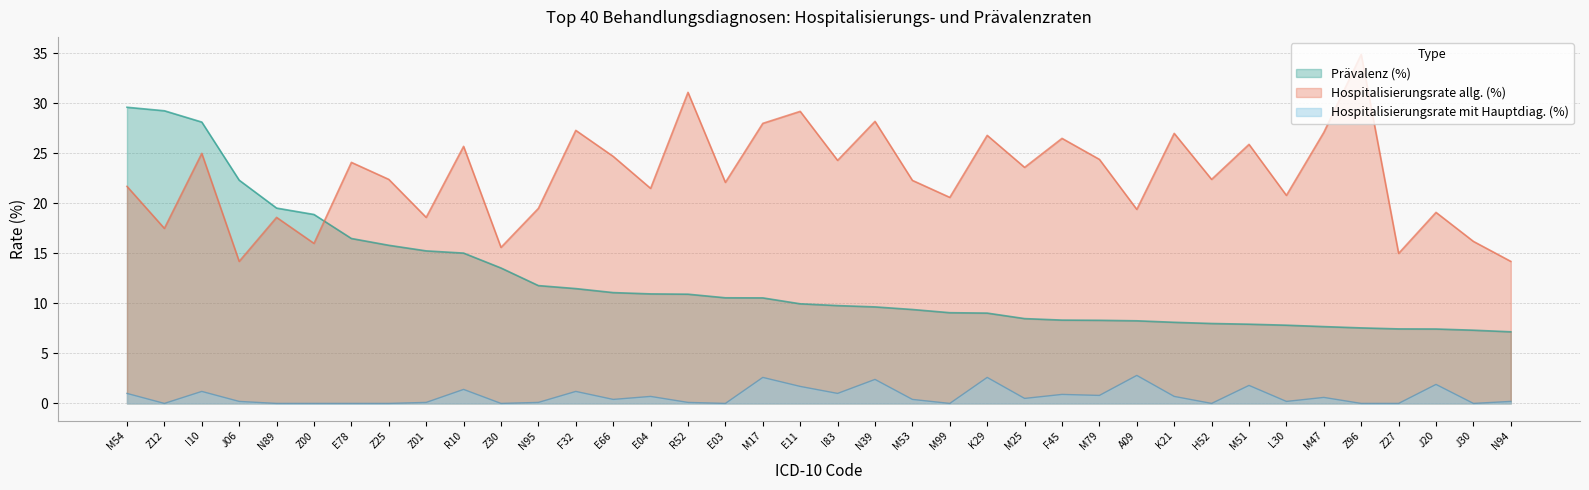

How many times do Prävalenz (%) and Hospitalisierungsrate allg. (%) cross each other?

1